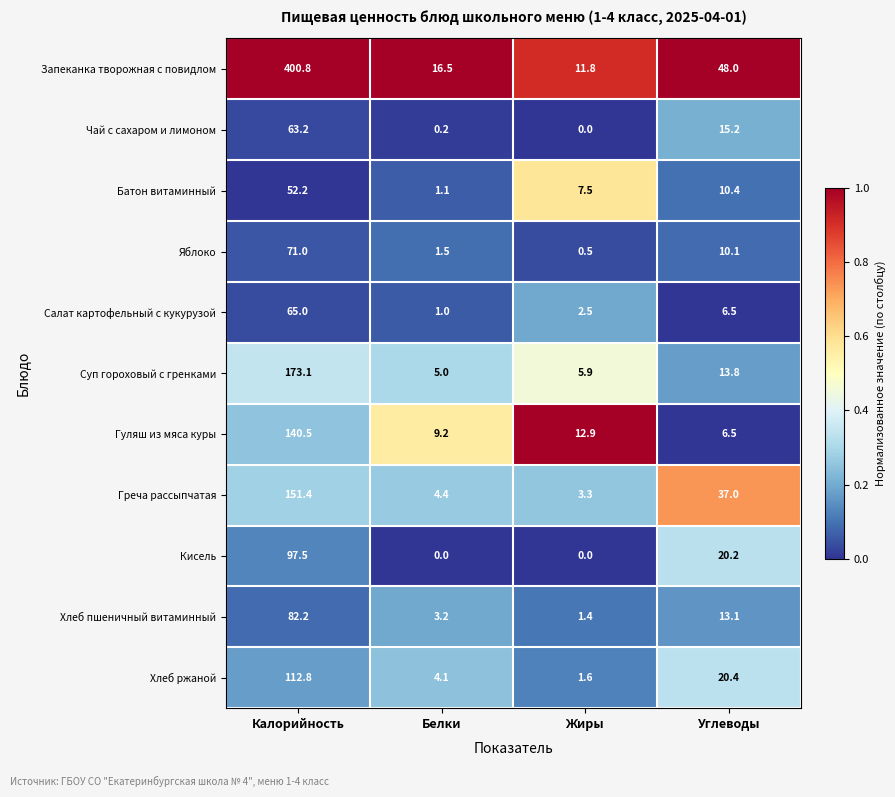

What is the spread (max minus min) of values at Жиры?

12.9